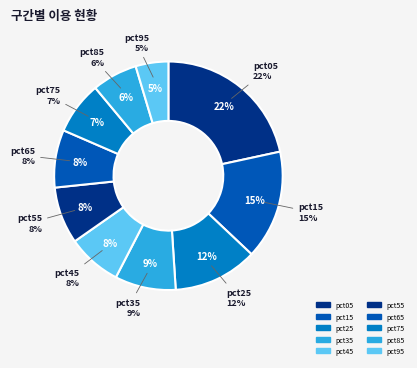

The pct15 slice represents 15% of the pie. True or false?

True